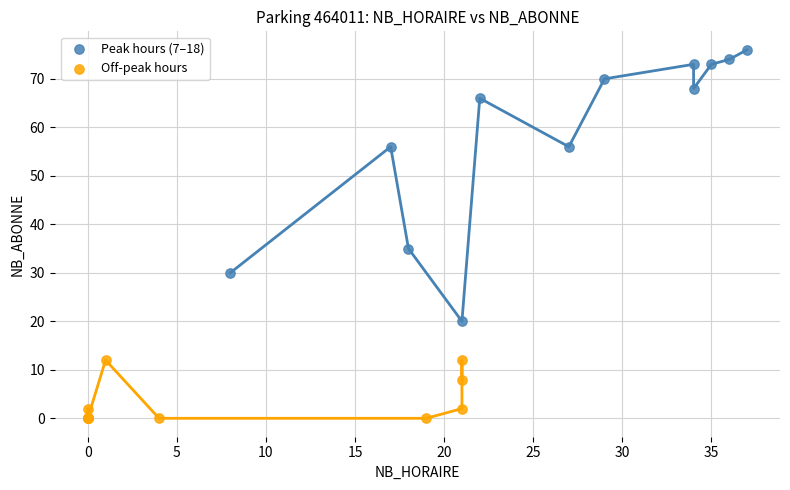

Which series contains the highest Y value?

Peak hours (7–18)